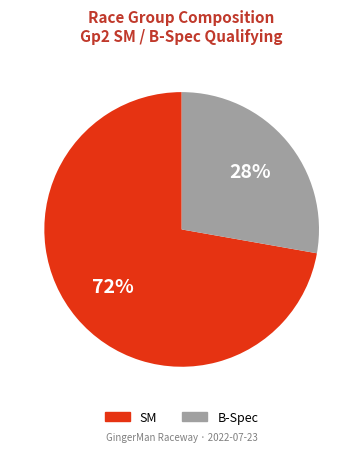

Do B-Spec and SM together represent more than half of the pie?

Yes